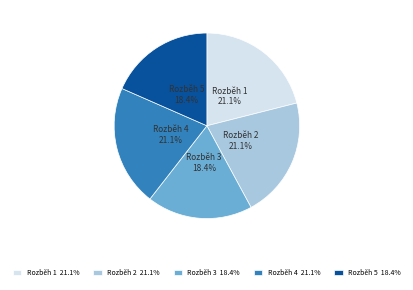

How much of the chart is everything except Rozběh 1 21.1%?

78.9%